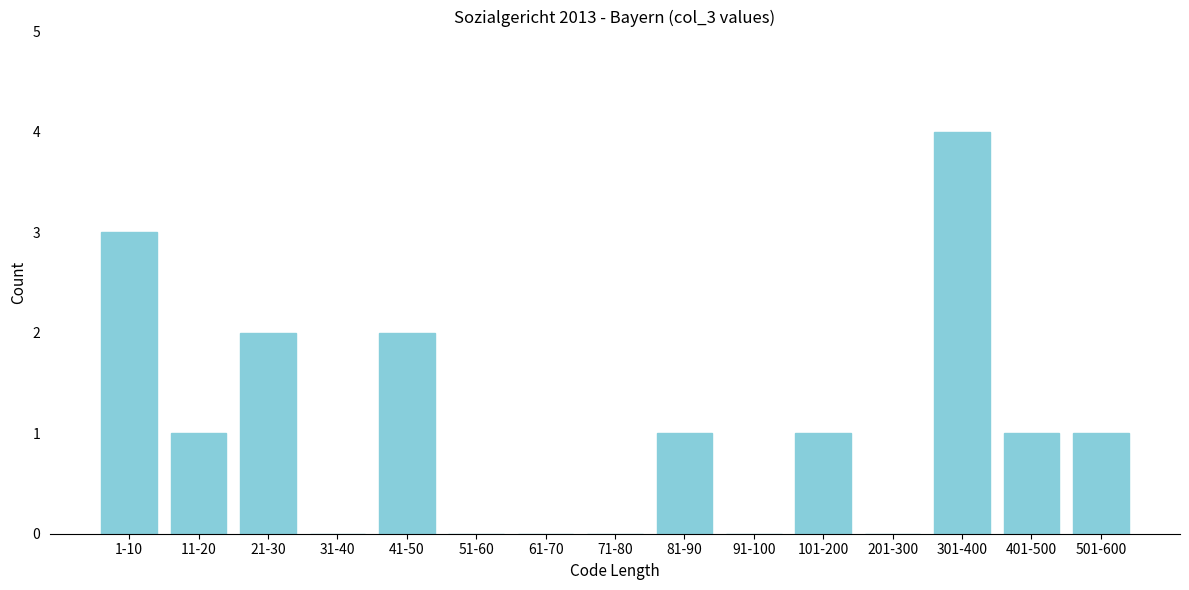

Reading left to right, transcribe all the data shown in this chart.

1-10=3	11-20=1	21-30=2	31-40=0	41-50=2	51-60=0	61-70=0	71-80=0	81-90=1	91-100=0	101-200=1	201-300=0	301-400=4	401-500=1	501-600=1